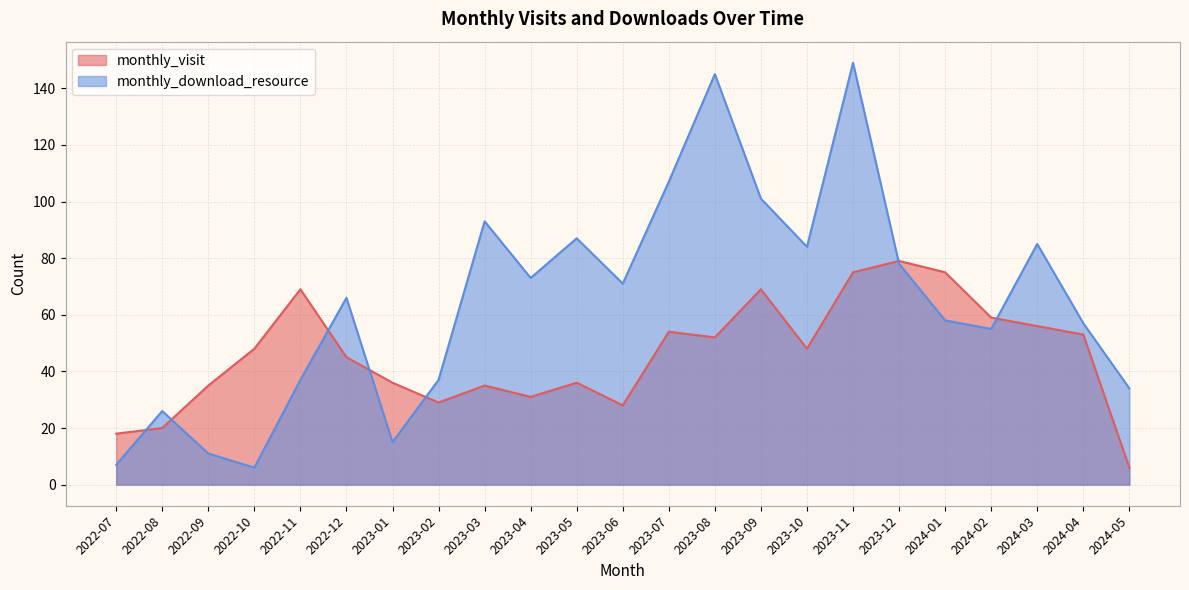

True or false: monthly_visit has a value of 15 at 2023-10.

False